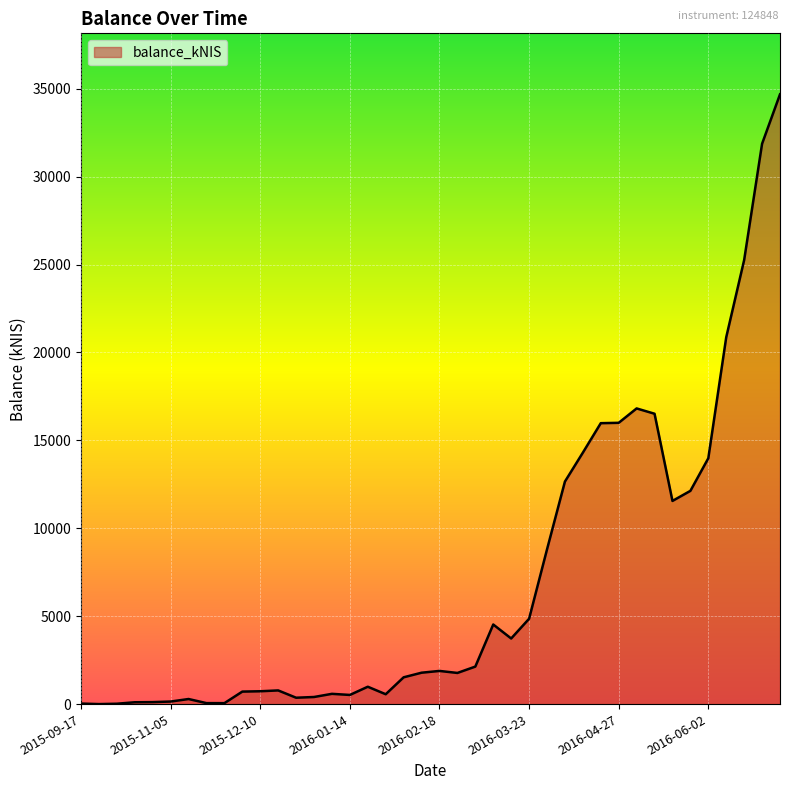

True or false: the data has more than 1 interior local peaks.

True